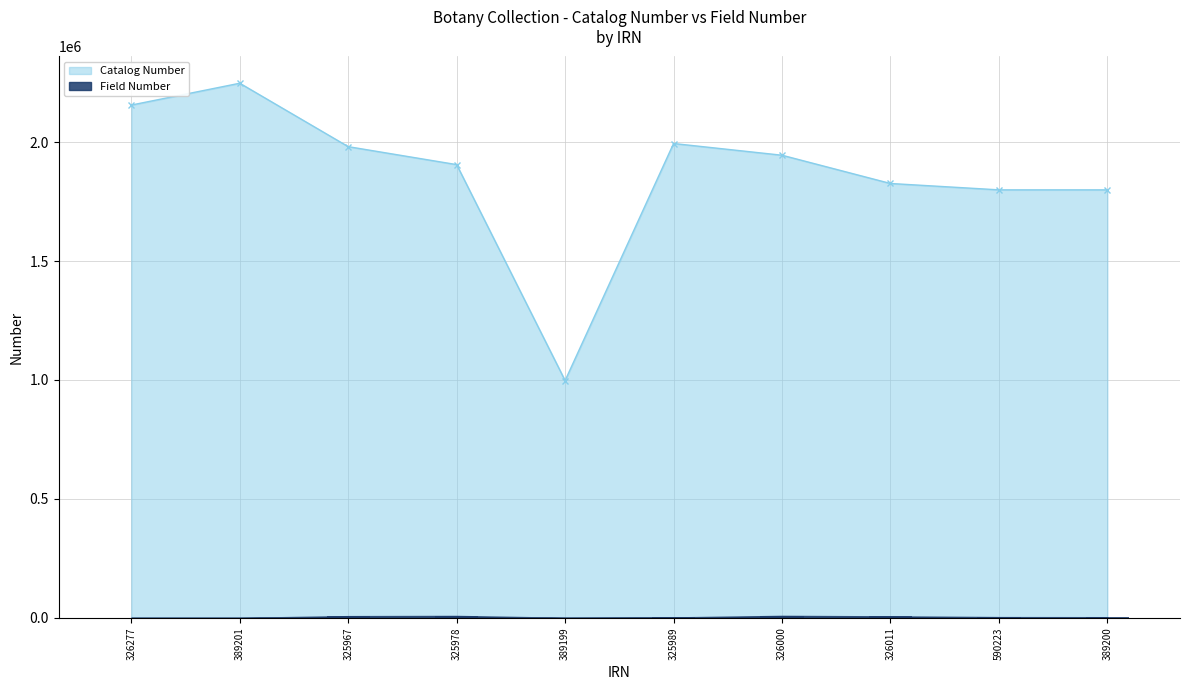

Rank the series at 326011 from lowest to highest value.

Field Number, Catalog Number